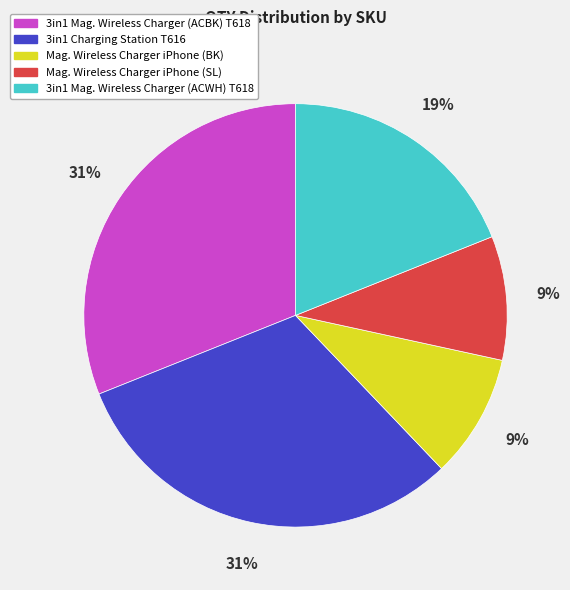

Count the number of slices in the pie.

5